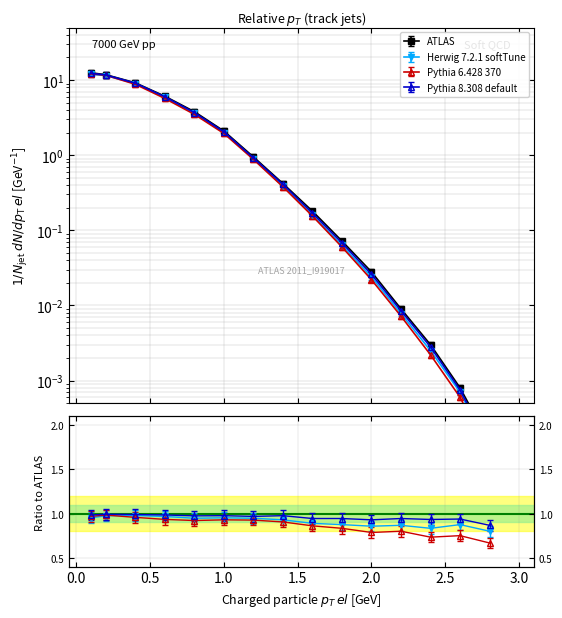

Reading left to right, list all the values displayed in this chart.

ATLAS: 12.5	11.8	9.2	6.1	3.8	2.1	0.9	0.4	0.2	0.1	0.0	0.0	0.0	0.0	0.0
Herwig 7.2.1 softTune: 11.9	11.5	9.0	5.9	3.6	2.0	0.9	0.4	0.2	0.1	0.0	0.0	0.0	0.0	0.0
Pythia 6.428 370: 12.1	11.6	8.8	5.7	3.5	1.9	0.9	0.4	0.2	0.1	0.0	0.0	0.0	0.0	0.0
Pythia 8.308 default: 12.3	11.7	9.1	6.0	3.7	2.0	0.9	0.4	0.2	0.1	0.0	0.0	0.0	0.0	0.0